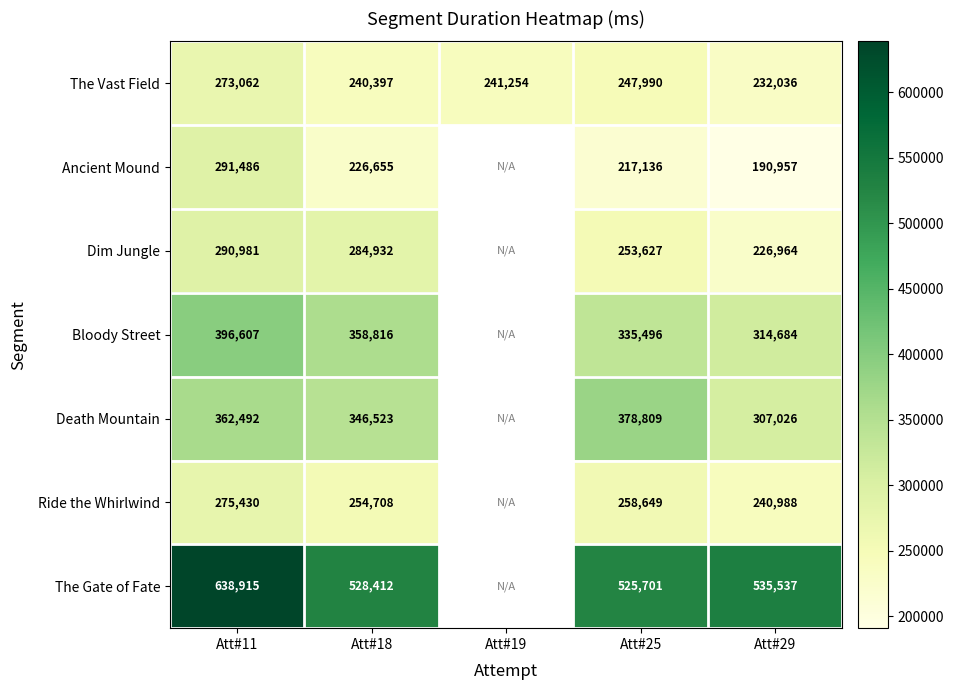

At which category is the sum across all series the highest?

Att#11